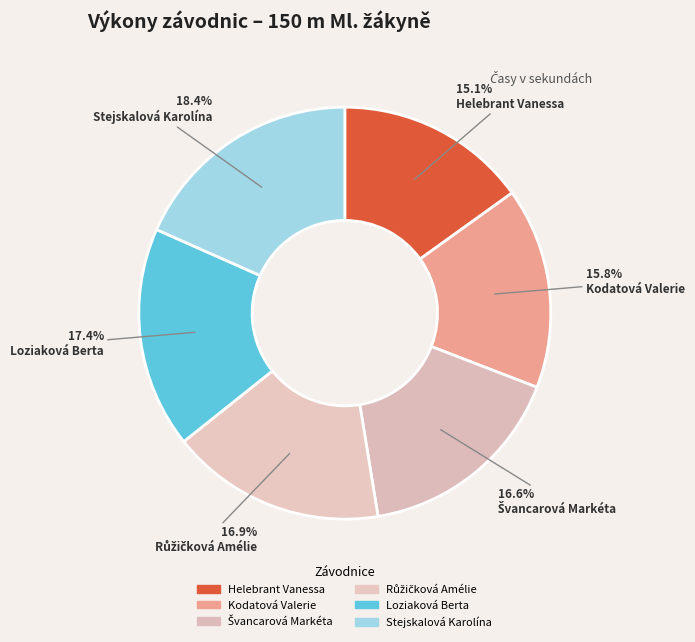

How many segments does this pie chart have?

6